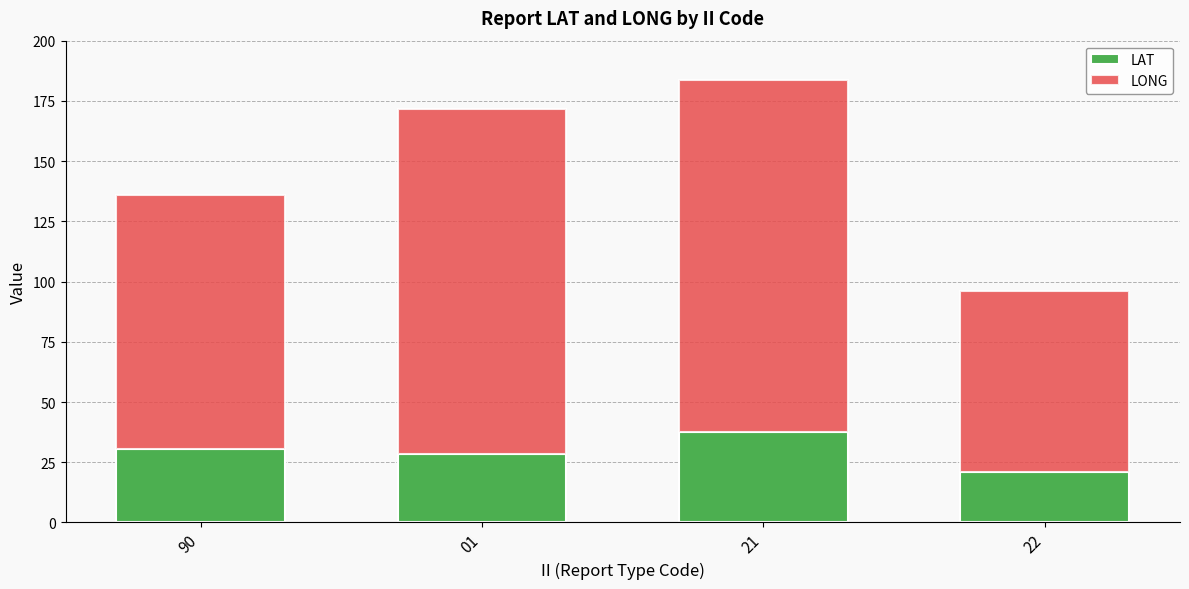

How many values in the LAT series are below 30?

2